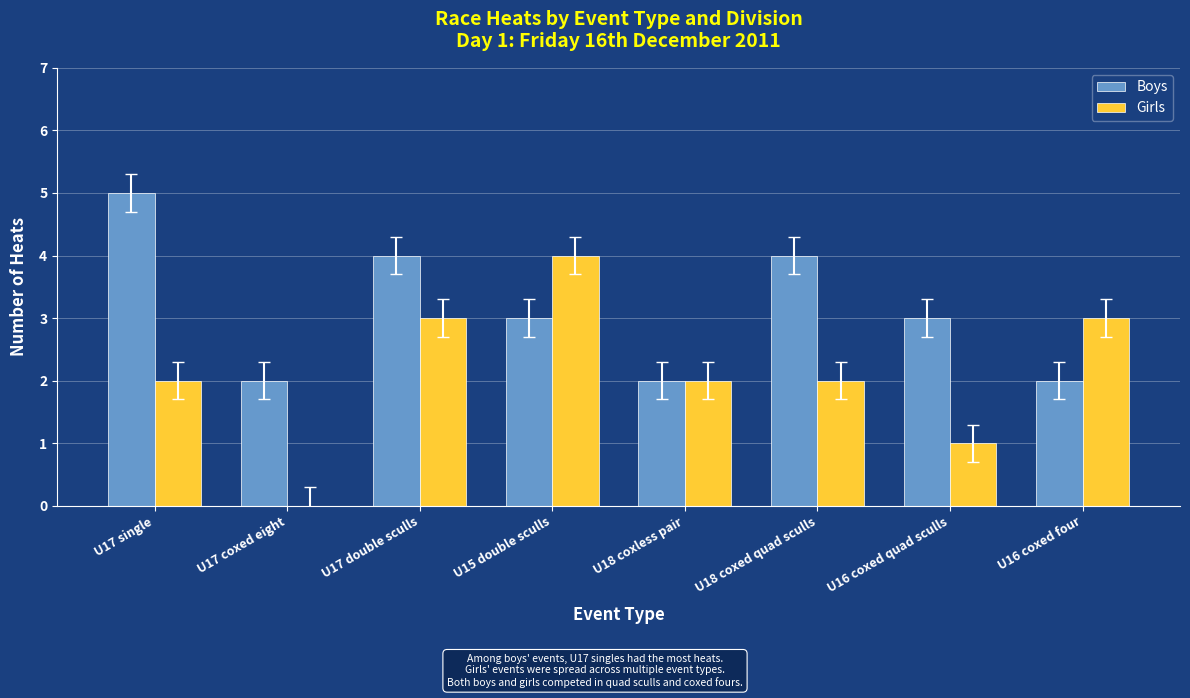

Which category has the highest value across all series?

U17 single